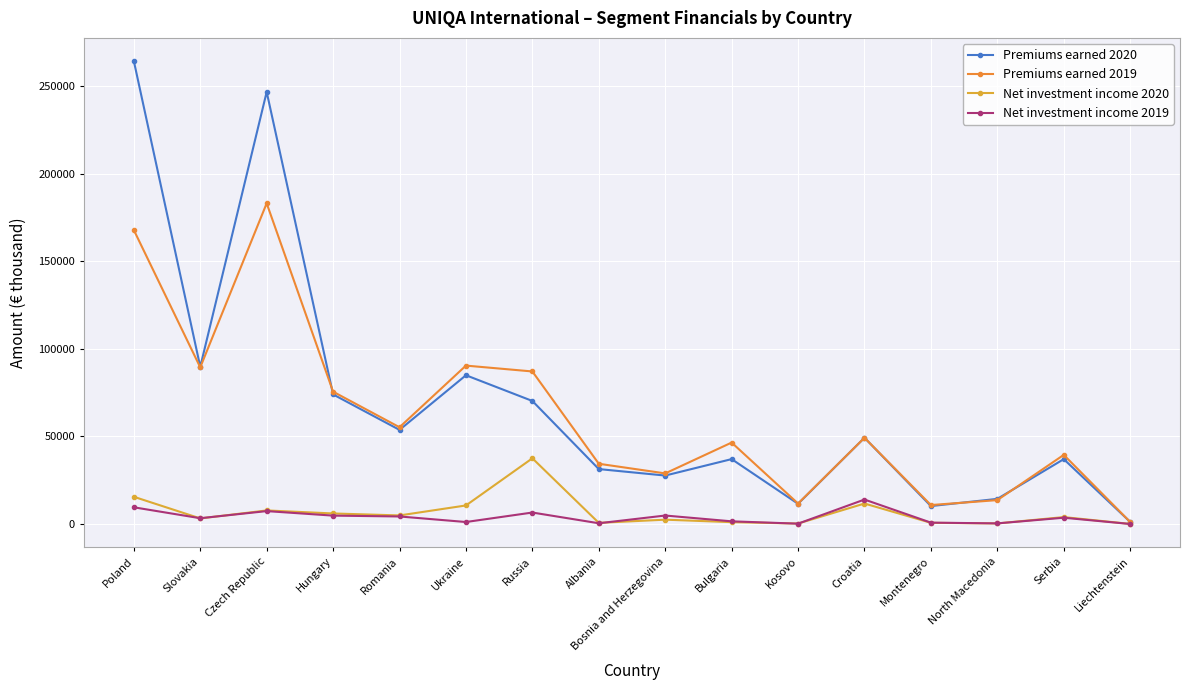

After their last crossing, which series has the higher values: Premiums earned 2019 or Premiums earned 2020?

Premiums earned 2020